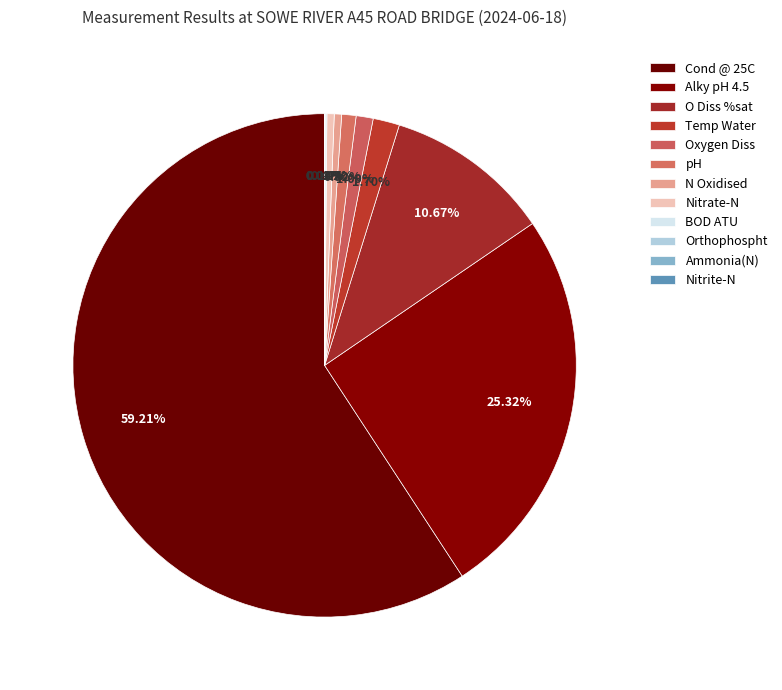

What percentage is the pH slice, to the nearest percent?

1%